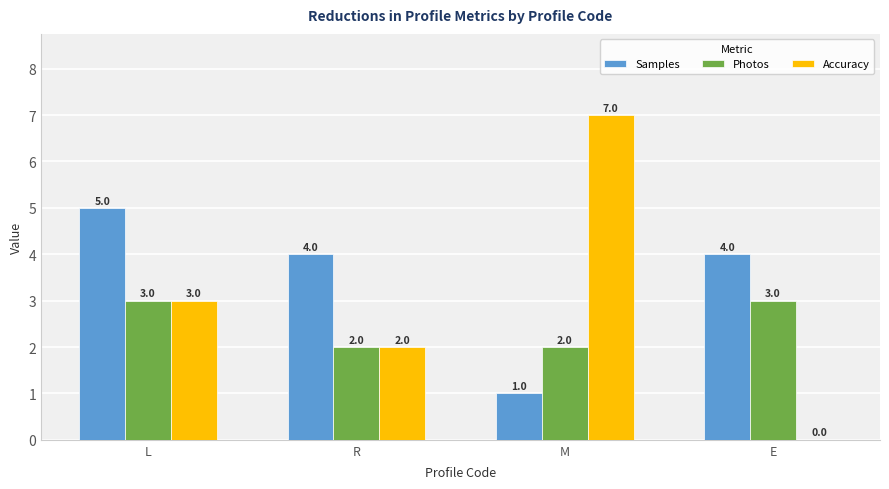

What is the approximate value of Accuracy at M?

7